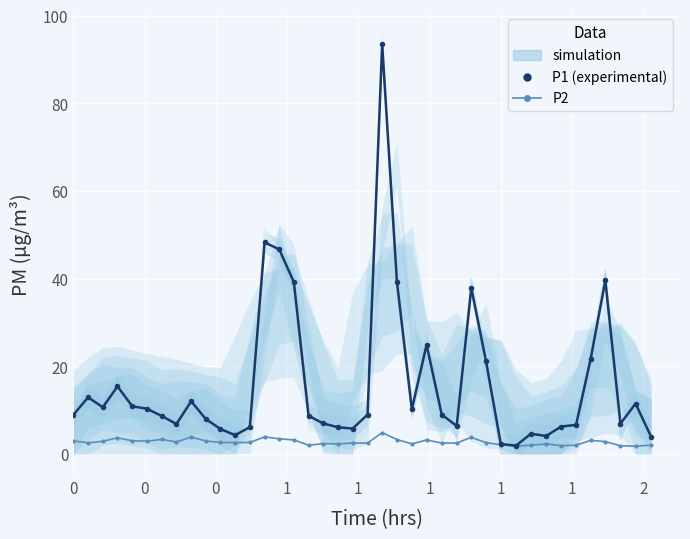

How many lines are shown in the chart?

2